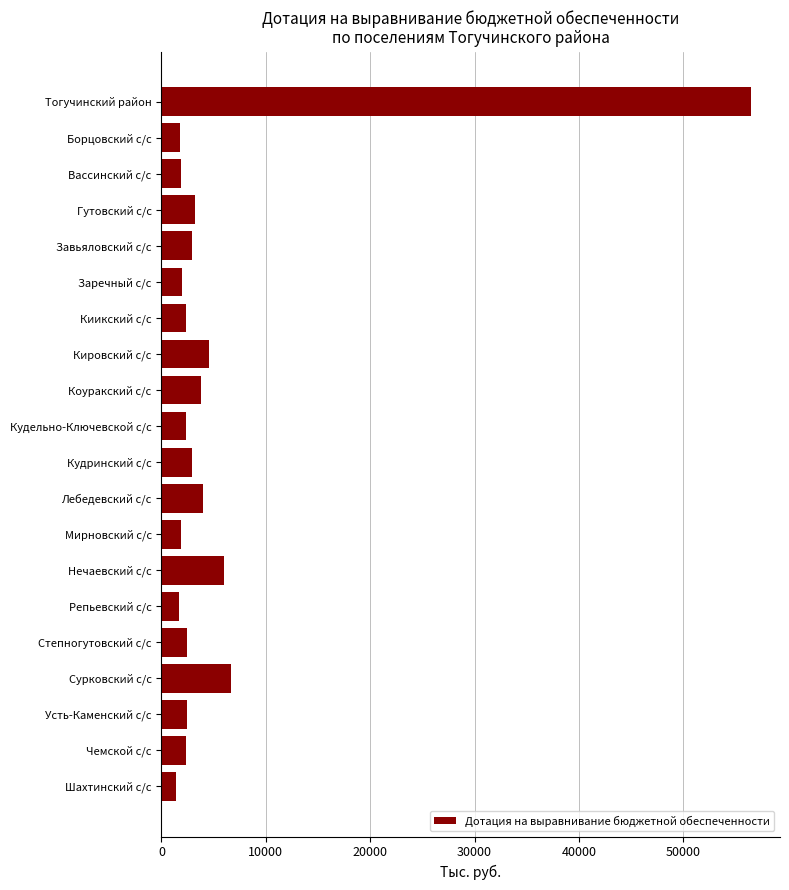

The value at Кудельно-Ключевской с/с is 2385.0. True or false?

True